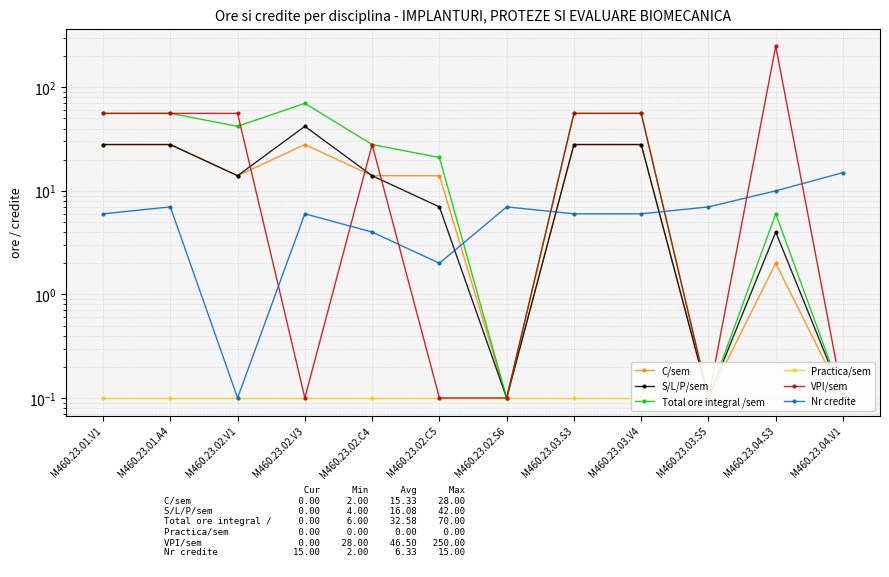

Reading right to left, list all the values displayed in this chart.

C/sem: M460.23.04.V1=0.1	M460.23.04.S3=2.0	M460.23.03.S5=0.1	M460.23.03.V4=28.0	M460.23.03.S3=28.0	M460.23.02.S6=0.1	M460.23.02.C5=14.0	M460.23.02.C4=14.0	M460.23.02.V3=28.0	M460.23.02.V1=14.0	M460.23.01.A4=28.0	M460.23.01.V1=28.0
S/L/P/sem: M460.23.04.V1=0.1	M460.23.04.S3=4.0	M460.23.03.S5=0.1	M460.23.03.V4=28.0	M460.23.03.S3=28.0	M460.23.02.S6=0.1	M460.23.02.C5=7.0	M460.23.02.C4=14.0	M460.23.02.V3=42.0	M460.23.02.V1=14.0	M460.23.01.A4=28.0	M460.23.01.V1=28.0
Total ore integral /sem: M460.23.04.V1=0.1	M460.23.04.S3=6.0	M460.23.03.S5=0.1	M460.23.03.V4=56.0	M460.23.03.S3=56.0	M460.23.02.S6=0.1	M460.23.02.C5=21.0	M460.23.02.C4=28.0	M460.23.02.V3=70.0	M460.23.02.V1=42.0	M460.23.01.A4=56.0	M460.23.01.V1=56.0
Practica/sem: M460.23.04.V1=0.1	M460.23.04.S3=0.1	M460.23.03.S5=0.1	M460.23.03.V4=0.1	M460.23.03.S3=0.1	M460.23.02.S6=0.1	M460.23.02.C5=0.1	M460.23.02.C4=0.1	M460.23.02.V3=0.1	M460.23.02.V1=0.1	M460.23.01.A4=0.1	M460.23.01.V1=0.1
VPI/sem: M460.23.04.V1=0.1	M460.23.04.S3=250.0	M460.23.03.S5=0.1	M460.23.03.V4=56.0	M460.23.03.S3=56.0	M460.23.02.S6=0.1	M460.23.02.C5=0.1	M460.23.02.C4=28.0	M460.23.02.V3=0.1	M460.23.02.V1=56.0	M460.23.01.A4=56.0	M460.23.01.V1=56.0
Nr credite: M460.23.04.V1=15.0	M460.23.04.S3=10.0	M460.23.03.S5=7.0	M460.23.03.V4=6.0	M460.23.03.S3=6.0	M460.23.02.S6=7.0	M460.23.02.C5=2.0	M460.23.02.C4=4.0	M460.23.02.V3=6.0	M460.23.02.V1=0.1	M460.23.01.A4=7.0	M460.23.01.V1=6.0